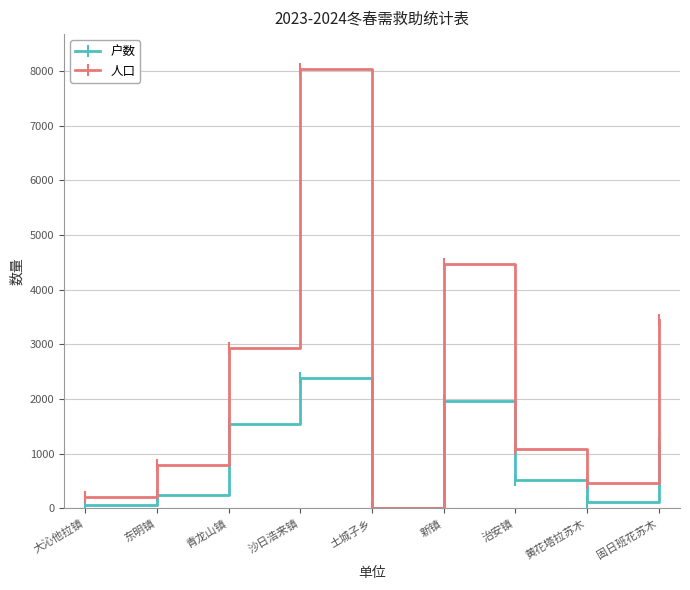

How many interior local peaks does the 户数 series have?

2